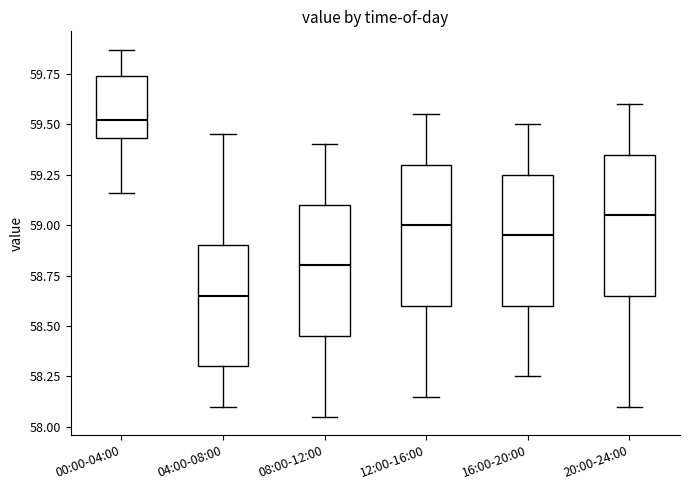

Reading left to right, read every box against the y-axis: the position of its median line, the range the box covers, and the ends of its whiskers. The values are not printed on the chart, so give them approximately, as read against the axis.

00:00-04:00: median 59.50, box 59.45 to 59.75, whiskers 59.15 to 59.85
04:00-08:00: median 58.65, box 58.30 to 58.90, whiskers 58.10 to 59.45
08:00-12:00: median 58.80, box 58.45 to 59.10, whiskers 58.05 to 59.40
12:00-16:00: median 59.00, box 58.60 to 59.30, whiskers 58.15 to 59.55
16:00-20:00: median 58.95, box 58.60 to 59.25, whiskers 58.25 to 59.50
20:00-24:00: median 59.05, box 58.65 to 59.35, whiskers 58.10 to 59.60